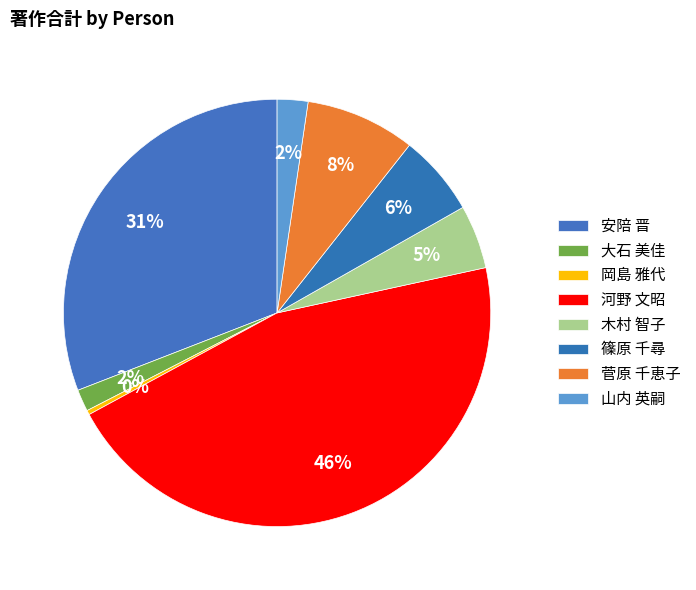

True or false: 安陪 晋 accounts for 31% of the total.

True